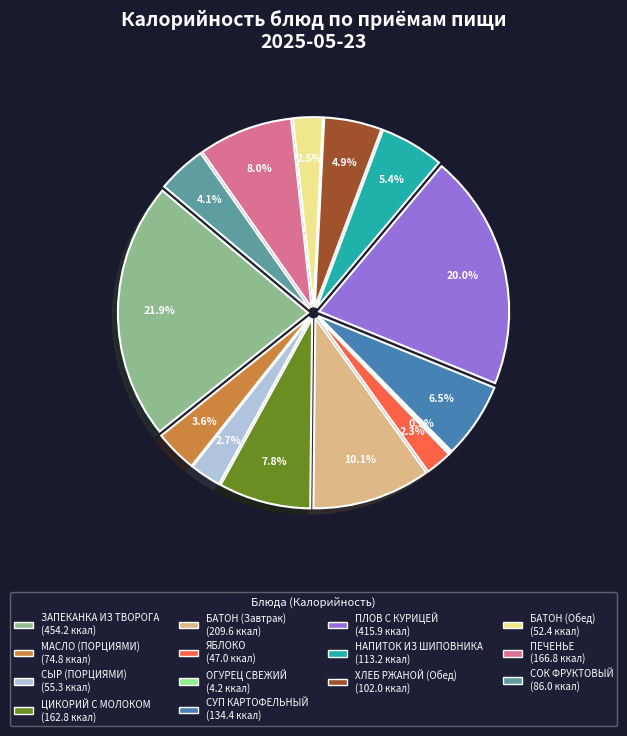

How much of the chart is everything except СЫР (ПОРЦИЯМИ)?

97.3%